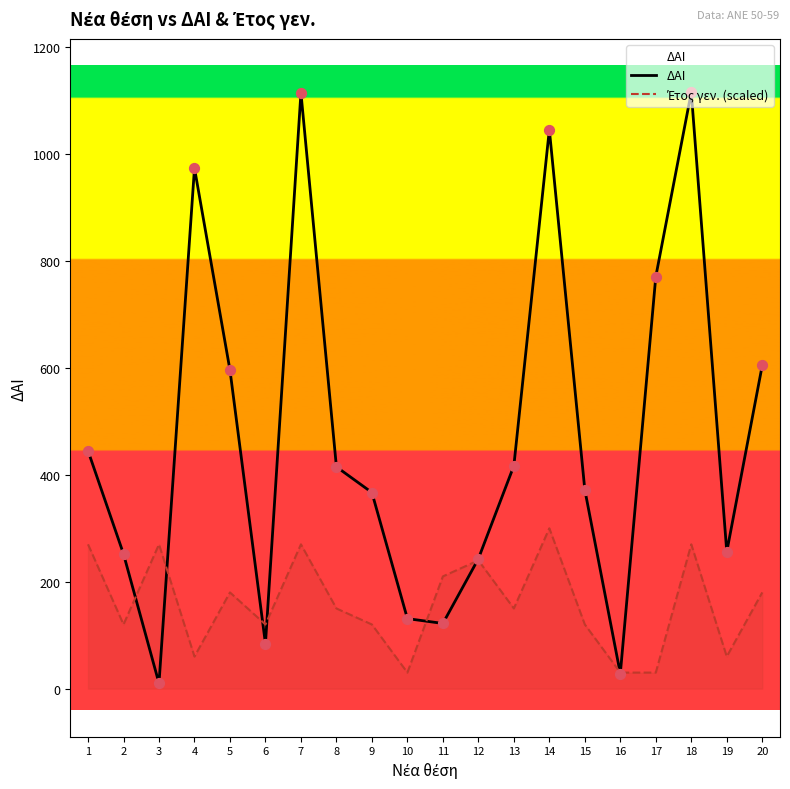

At how many categories does at least one series exceed 863?

4